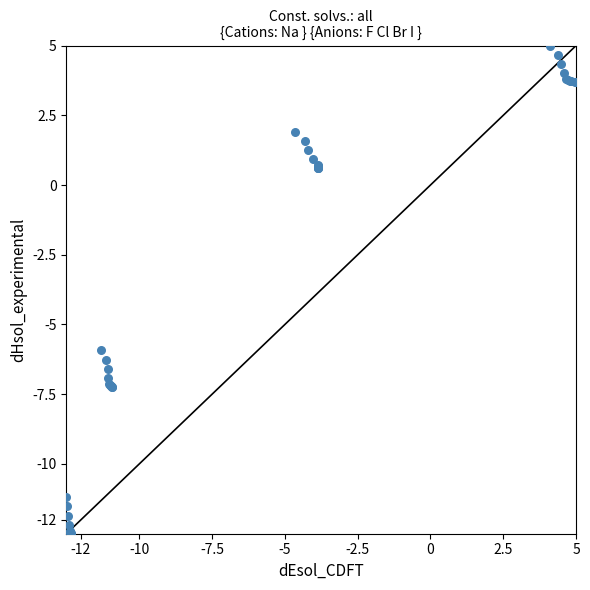

What Y value in the scatter plot is closest to -3?

-5.9